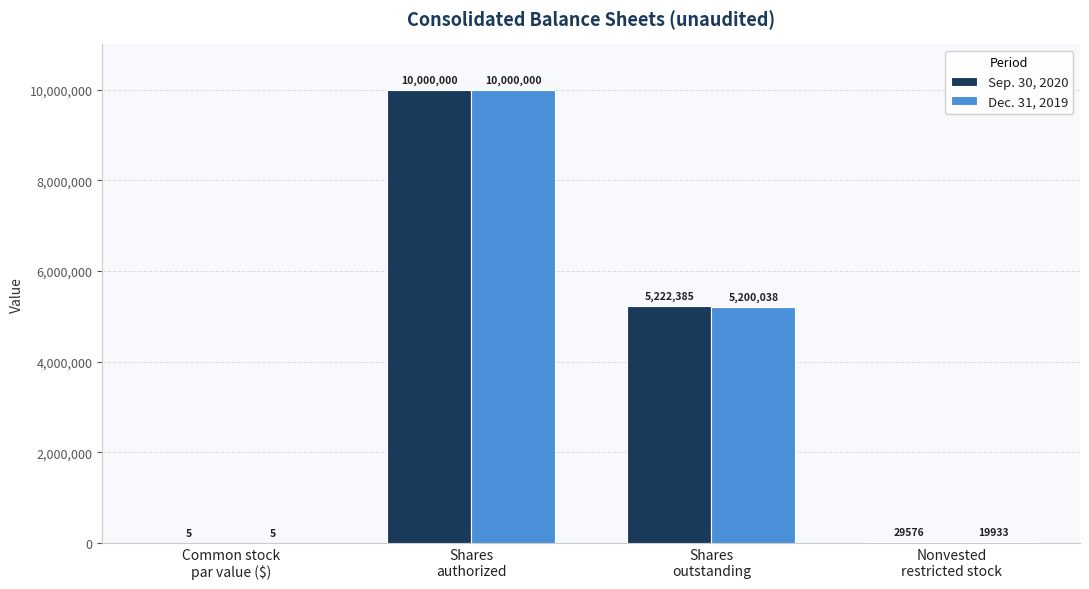

How many data points does each series have?

4